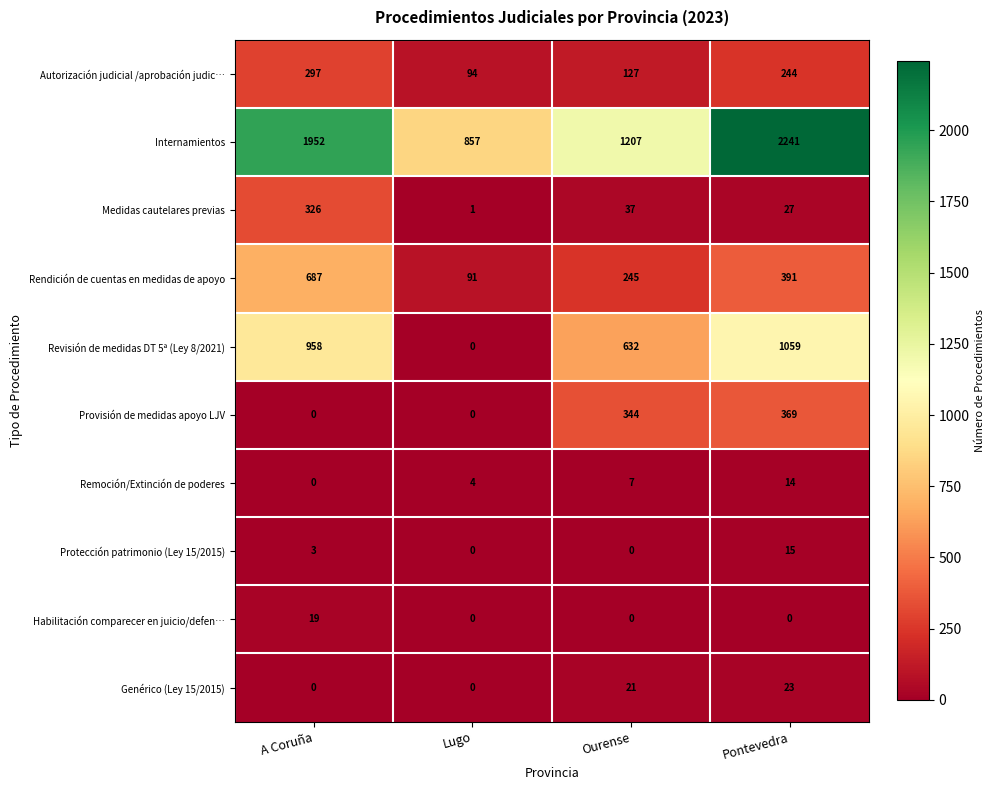

Between Ourense and Pontevedra, which series saw the biggest shift?

Internamientos